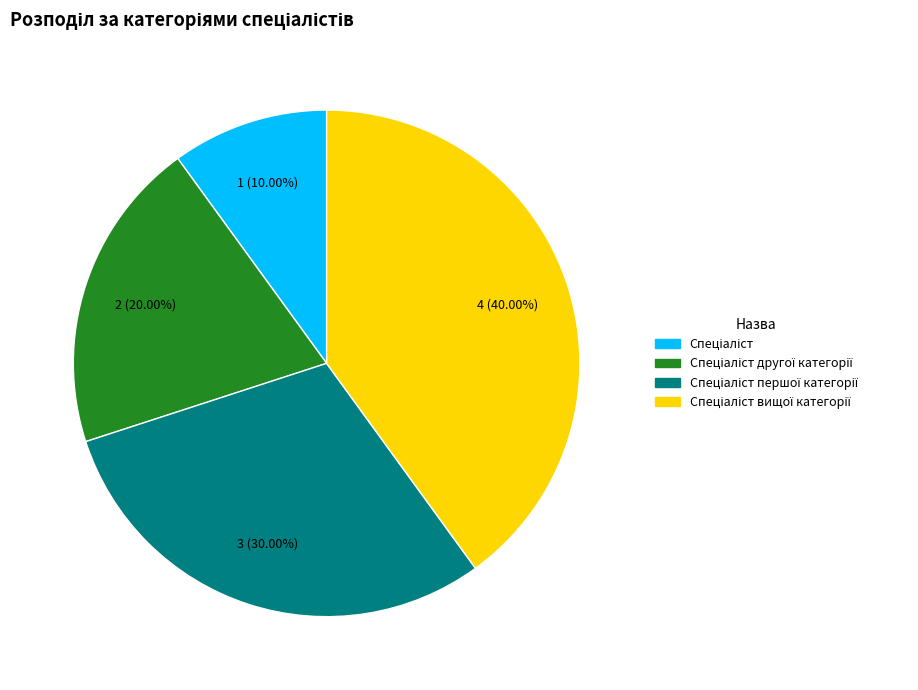

Is there a majority slice in this chart?

No